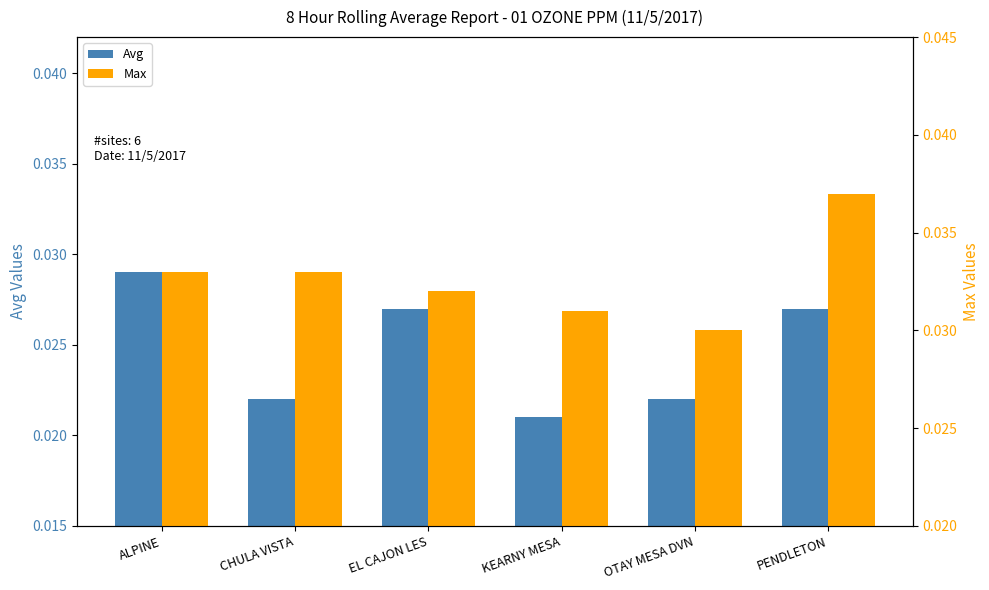

Rank the series by their maximum value, from lowest to highest.

Avg, Max